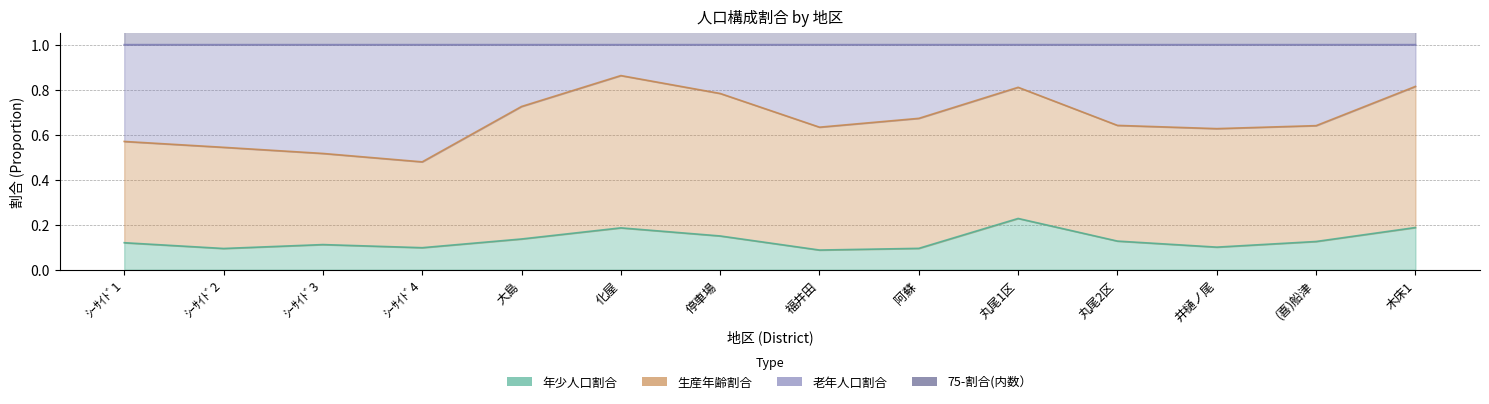

In 75-割合(内数）, how many points are lower than both neighbors (excluding endpoints)?

2